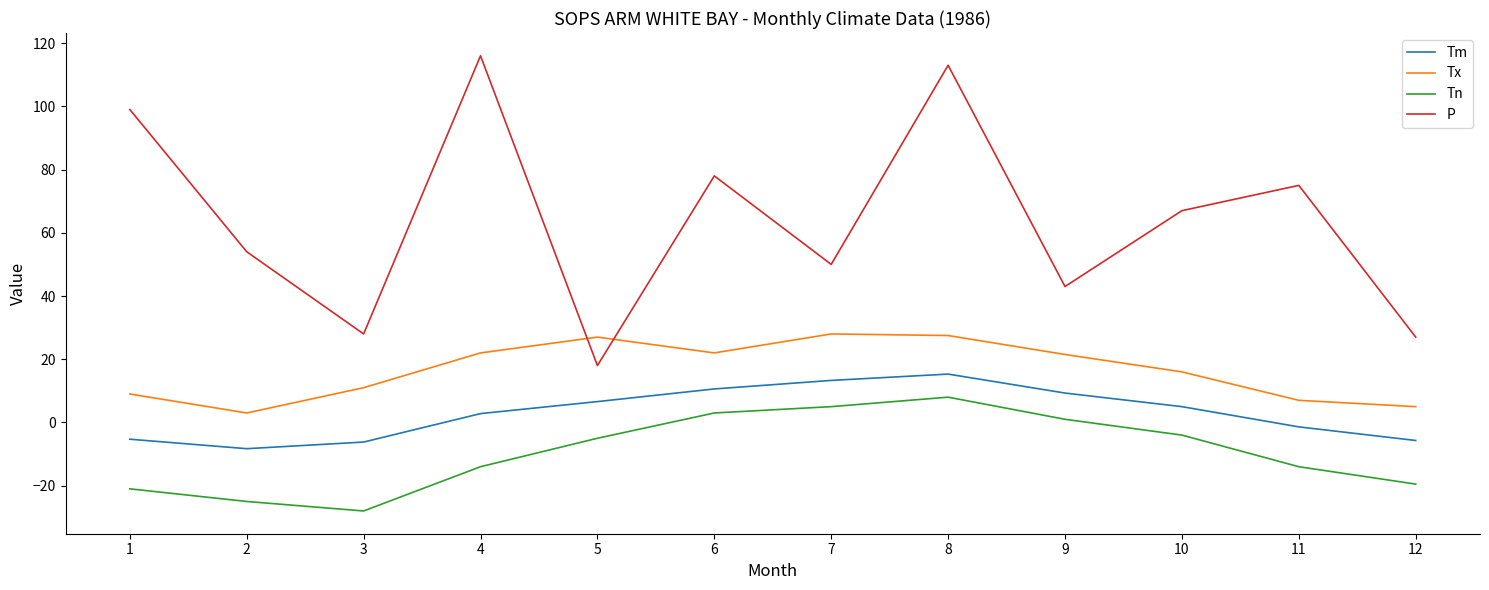

Between 4 and 11, which series saw the biggest shift?

P